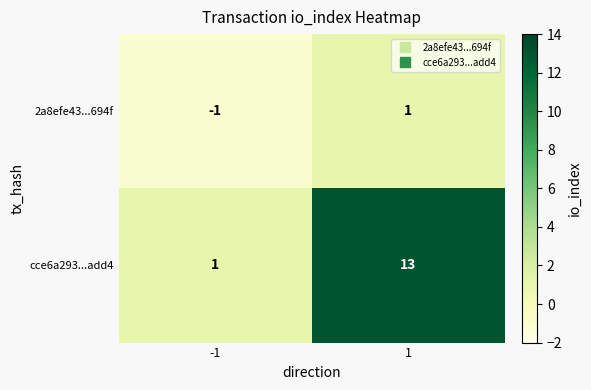

Between -1 and 1, which series saw the biggest shift?

cce6a293...add4